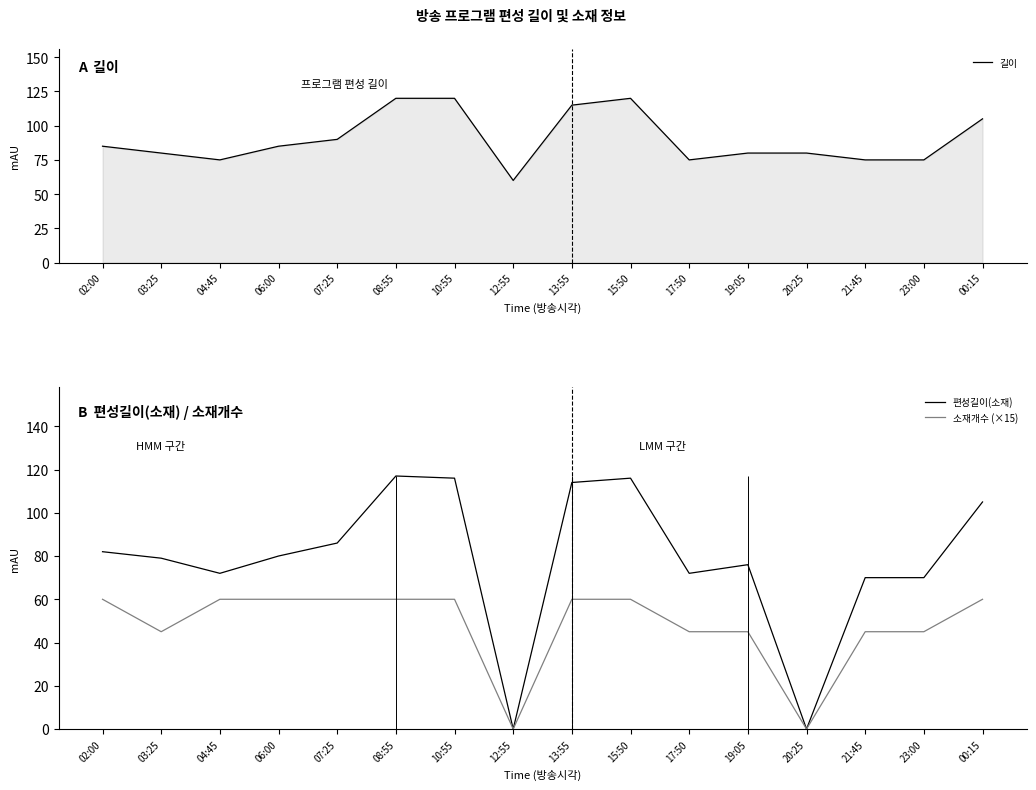

What is the difference between the maximum and minimum values in the 편성길이(소재) series?

117